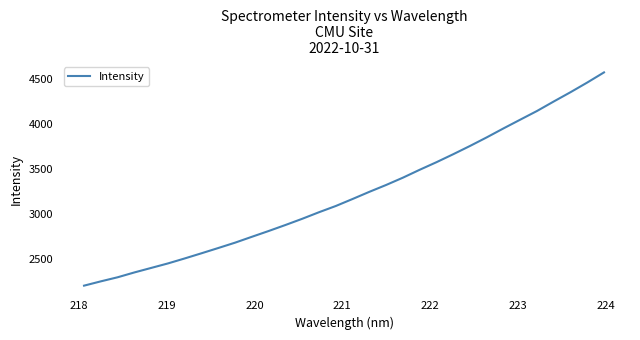

True or false: the data has more than 2 interior local peaks.

False